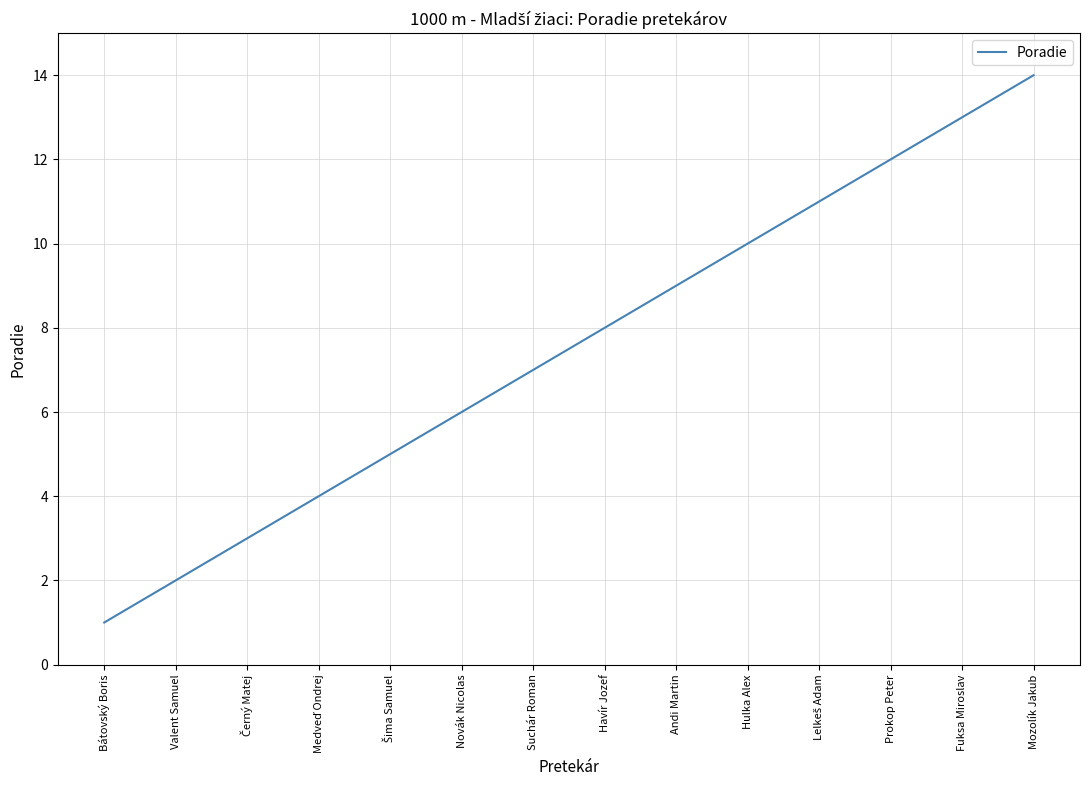

The chart shows a value of 7 at Hulka Alex. True or false?

False